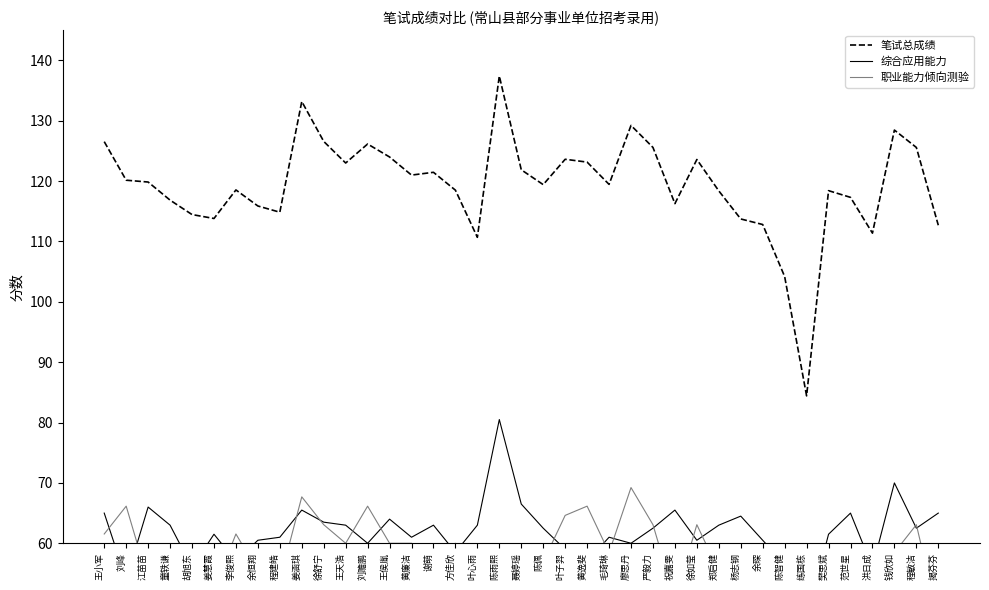

Reading left to right, transcribe all the data shown in this chart.

笔试总成绩: 王小军=126.5	刘峰=120.2	江苗苗=119.8	童轶谦=116.8	胡旭东=114.5	姜慧霞=113.8	李俊熙=118.5	余恒翔=115.9	程建皓=114.8	姜涵琪=133.2	徐舒宁=126.6	王天浩=123.0	刘赡鹏=126.2	王侯胤=124.0	黄廉洁=121.0	谢萌=121.5	方佳欣=118.5	叶心雨=110.7	陈雨熙=137.4	聂婷瑶=121.9	陈佩=119.4	叶子羿=123.6	黄逸斐=123.2	毛琦琳=119.5	廖思丹=129.2	严毅力=125.6	祝嘉雯=116.3	徐如莹=123.6	郑启健=118.4	杨志钢=113.7	余琛=112.8	陈智健=104.2	练国栋=84.4	樊思斌=118.4	范世星=117.3	洪日成=111.4	钱欣如=128.5	程敏洁=125.6	揭芬芬=112.7
综合应用能力: 王小军=65.0	刘峰=54.0	江苗苗=66.0	童轶谦=63.0	胡旭东=56.0	姜慧霞=61.5	李俊熙=57.0	余恒翔=60.5	程建皓=61.0	姜涵琪=65.5	徐舒宁=63.5	王天浩=63.0	刘赡鹏=60.0	王侯胤=64.0	黄廉洁=61.0	谢萌=63.0	方佳欣=58.5	叶心雨=63.0	陈雨熙=80.5	聂婷瑶=66.5	陈佩=62.5	叶子羿=59.0	黄逸斐=57.0	毛琦琳=61.0	廖思丹=60.0	严毅力=62.5	祝嘉雯=65.5	徐如莹=60.5	郑启健=63.0	杨志钢=64.5	余琛=60.5	陈智健=56.5	练国栋=47.5	樊思斌=61.5	范世星=65.0	洪日成=56.0	钱欣如=70.0	程敏洁=62.5	揭芬芬=65.0
职业能力倾向测验: 王小军=61.5	刘峰=66.2	江苗苗=53.9	童轶谦=53.9	胡旭东=58.5	姜慧霞=52.3	李俊熙=61.5	余恒翔=55.4	程建皓=53.9	姜涵琪=67.7	徐舒宁=63.1	王天浩=60.0	刘赡鹏=66.2	王侯胤=60.0	黄廉洁=60.0	谢萌=58.5	方佳欣=60.0	叶心雨=47.7	陈雨熙=56.9	聂婷瑶=55.4	陈佩=56.9	叶子羿=64.6	黄逸斐=66.2	毛琦琳=58.5	廖思丹=69.2	严毅力=63.1	祝嘉雯=50.8	徐如莹=63.1	郑启健=55.4	杨志钢=49.2	余琛=52.3	陈智健=47.7	练国栋=36.9	樊思斌=56.9	范世星=52.3	洪日成=55.4	钱欣如=58.5	程敏洁=63.1	揭芬芬=47.7